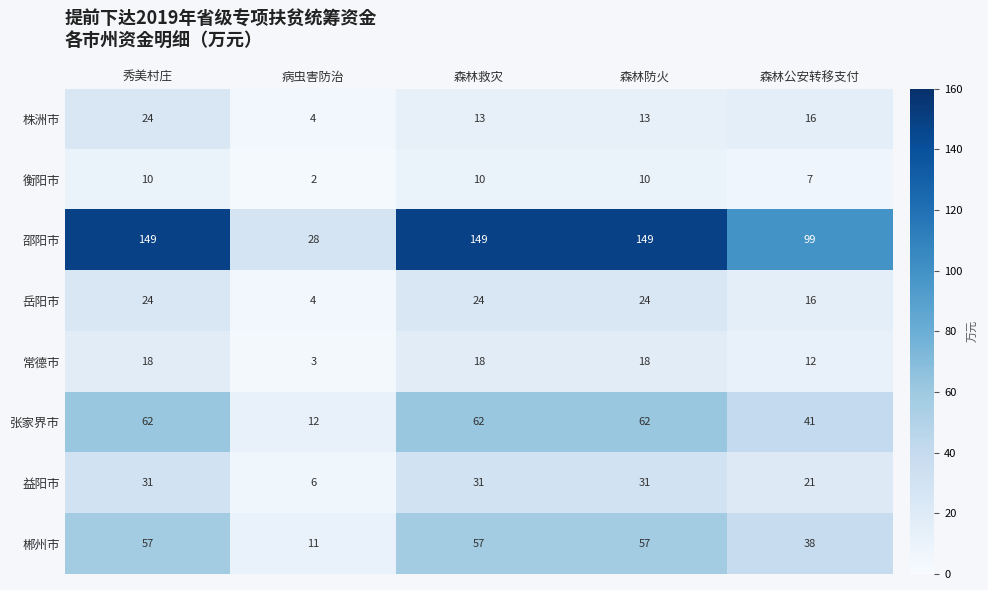

What is the difference between the 邵阳市 values at 森林救灾 and 病虫害防治?

121